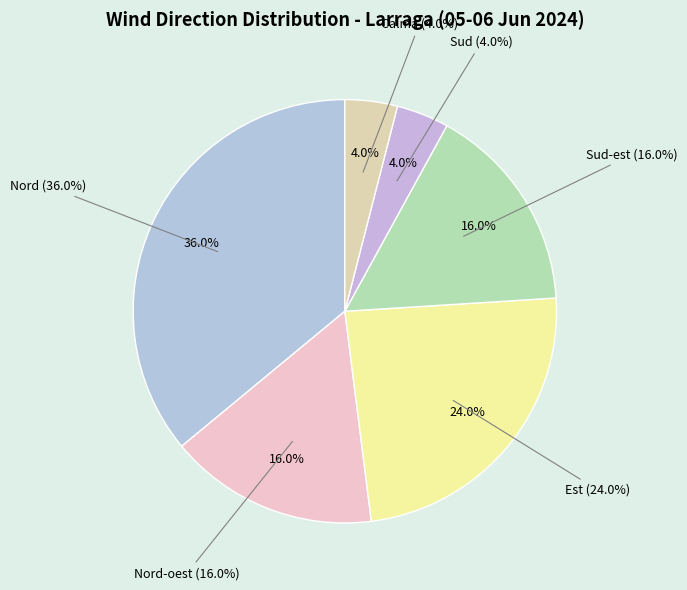

What percentage do Sud-est and Sud together represent?

20.0%